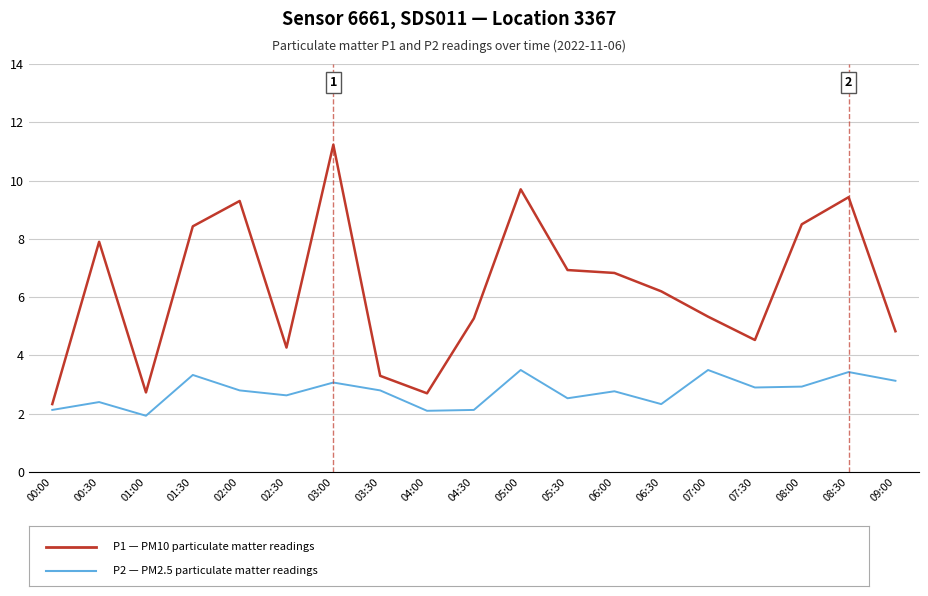

Which label corresponds to the largest value in the chart?

03:00